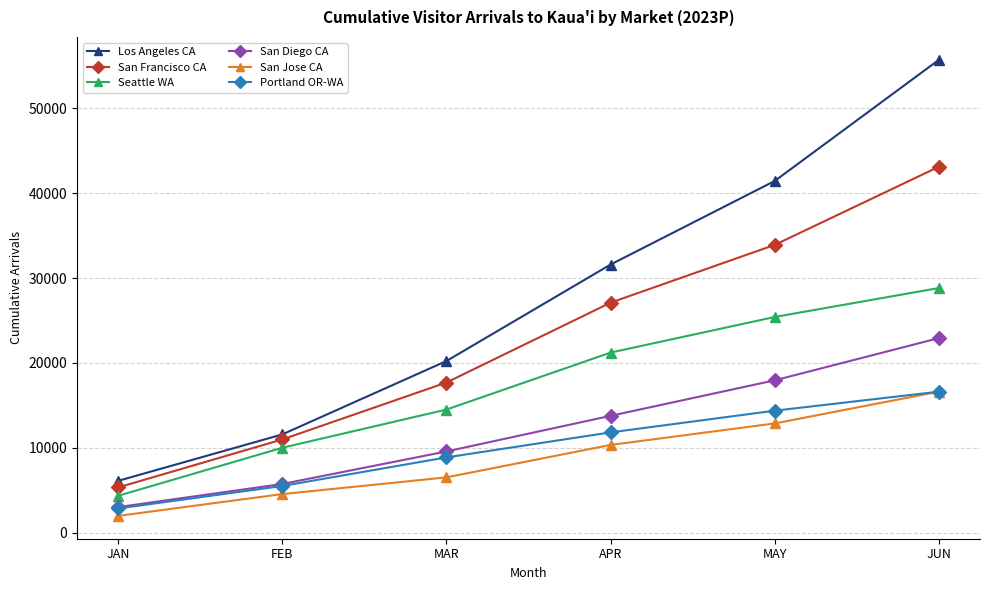

True or false: Los Angeles CA and San Jose CA cross at least once.

False